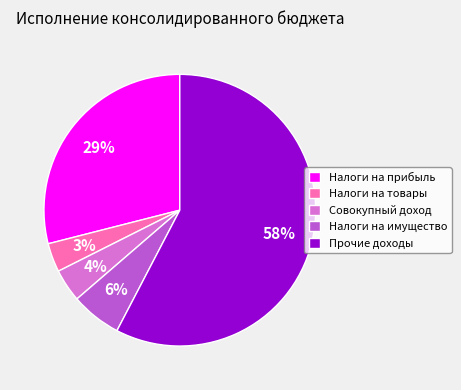

The Налоги на товары slice represents 17% of the pie. True or false?

False